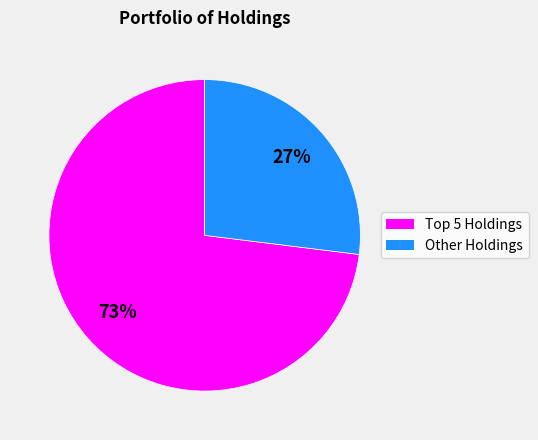

To the nearest percent, what is the average slice percentage?

50%